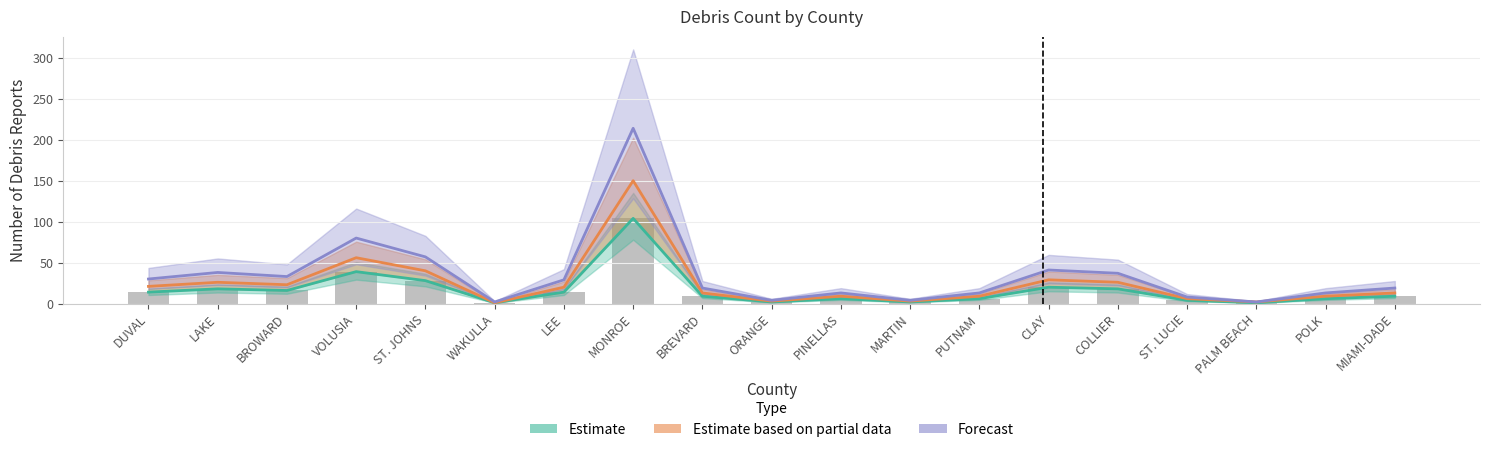

What position from the right is DUVAL?

19